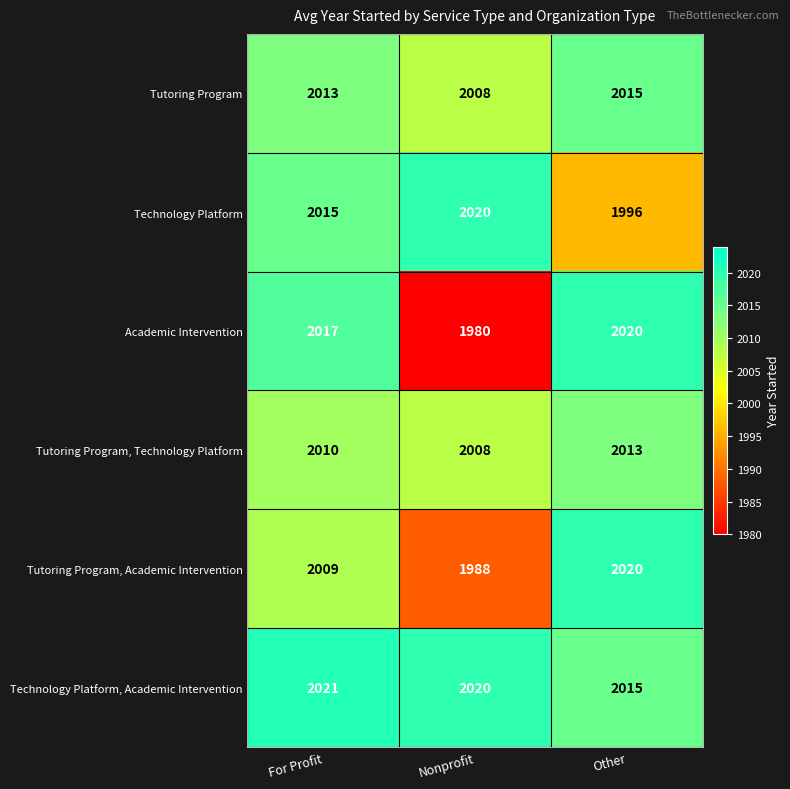

What is the maximum value shown in the chart?

2021